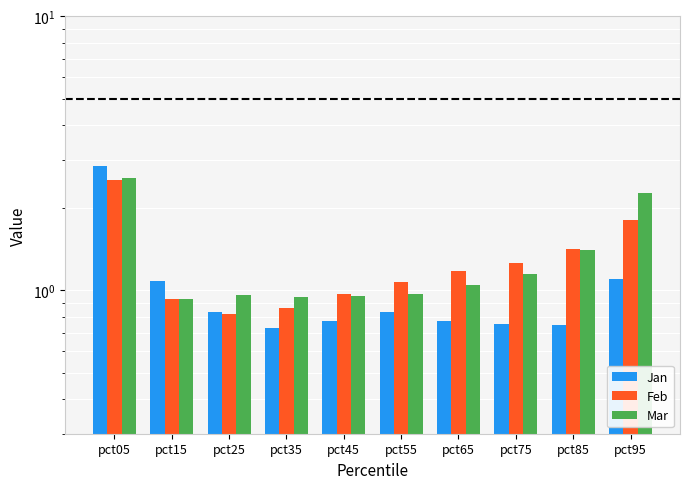

Which category has the highest value in the Feb series?

pct05